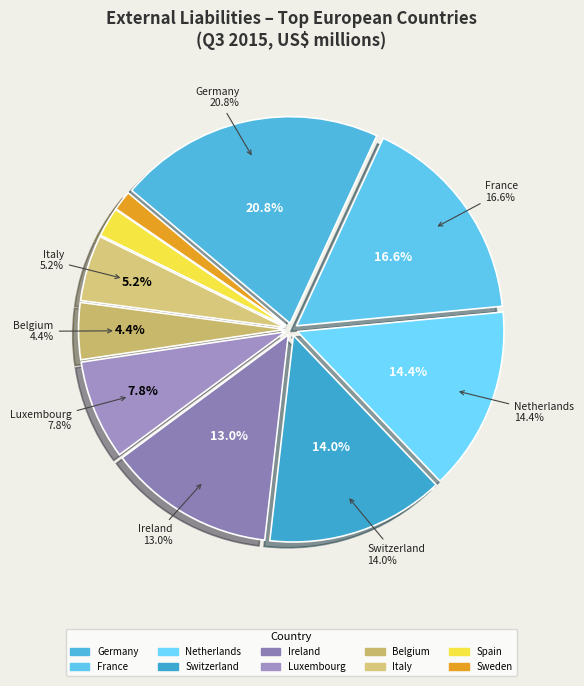

To the nearest percent, what portion does Switzerland represent?

14%